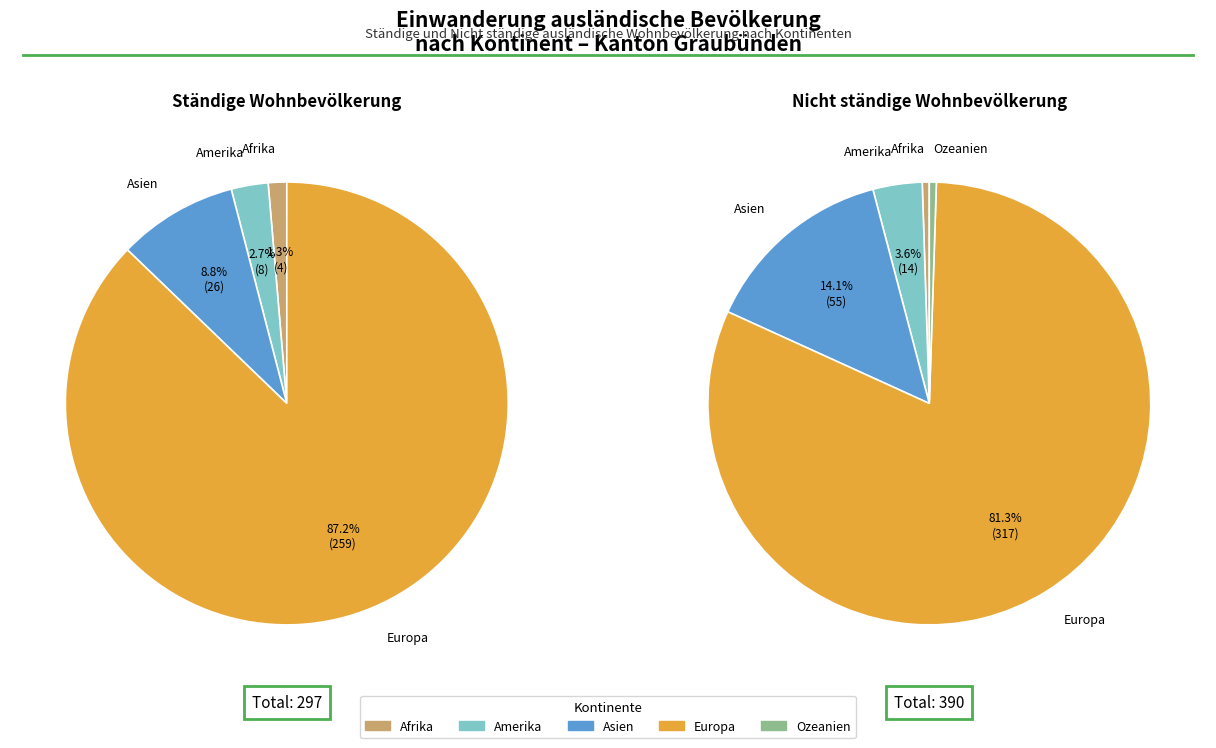

Which category accounts for the majority?

Europa